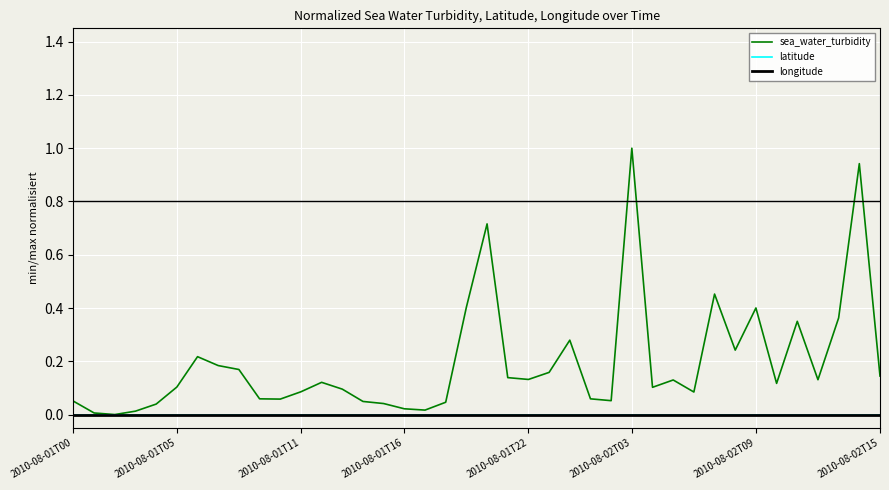

True or false: latitude and longitude cross at least once.

False